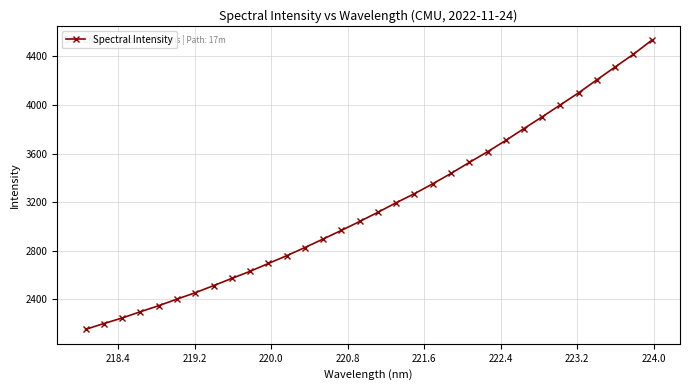

How many values exceed 3116?

16